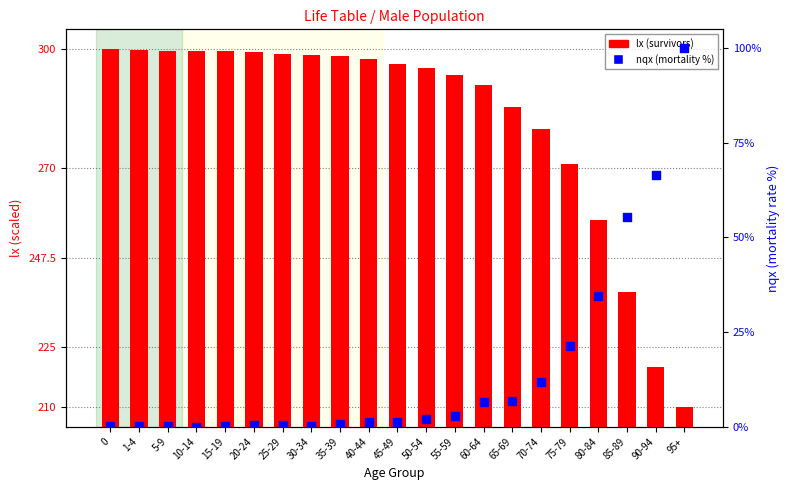

What are all the series names shown in the legend?

lx (survivors), nqx (% mortality)